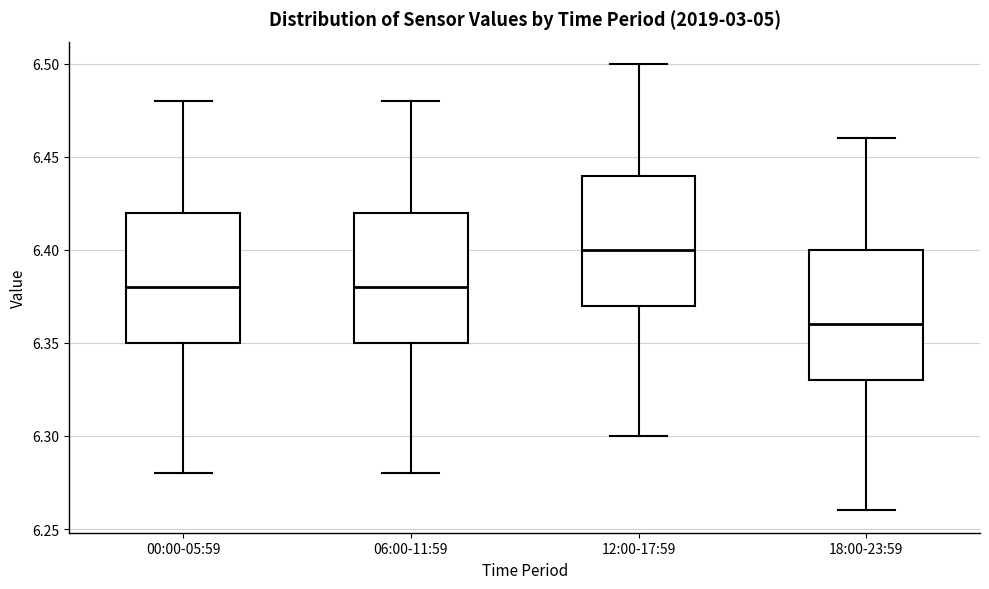

Reading left to right, read every box against the y-axis: the position of its median line, the range the box covers, and the ends of its whiskers. The values are not printed on the chart, so give them approximately, as read against the axis.

00:00-05:59: median 6.38, box 6.35 to 6.42, whiskers 6.28 to 6.48
06:00-11:59: median 6.38, box 6.35 to 6.42, whiskers 6.28 to 6.48
12:00-17:59: median 6.40, box 6.37 to 6.44, whiskers 6.30 to 6.50
18:00-23:59: median 6.36, box 6.33 to 6.40, whiskers 6.26 to 6.46